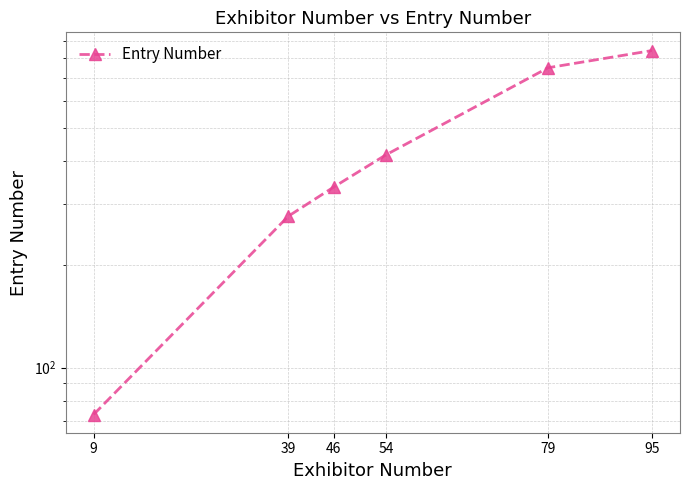

Rank the categories by value from highest to lowest.

95, 79, 54, 46, 39, 9